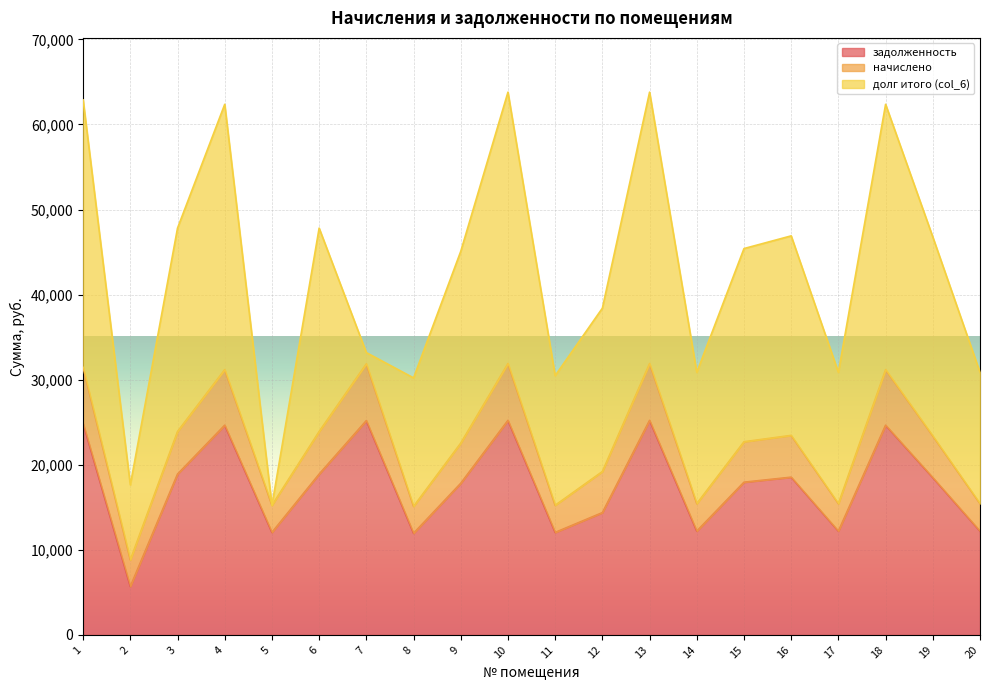

What is the difference between the maximum and minimum values in the долг итого (col_6) series?

31899.2